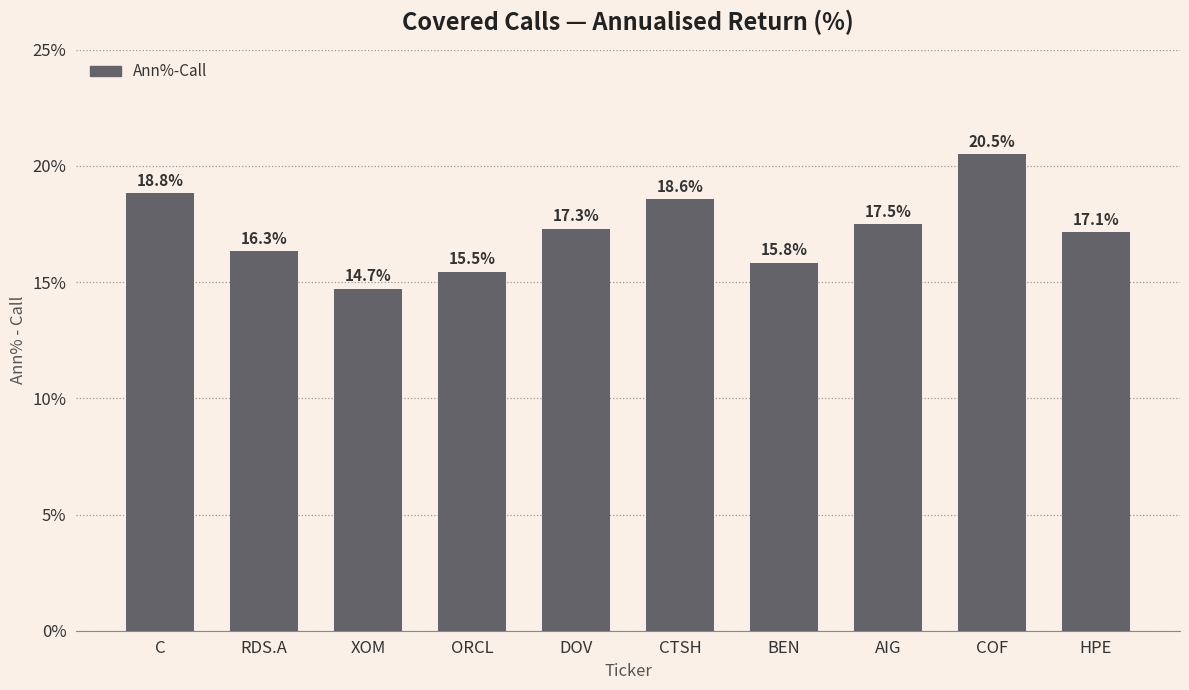

Are the bars horizontal?

No